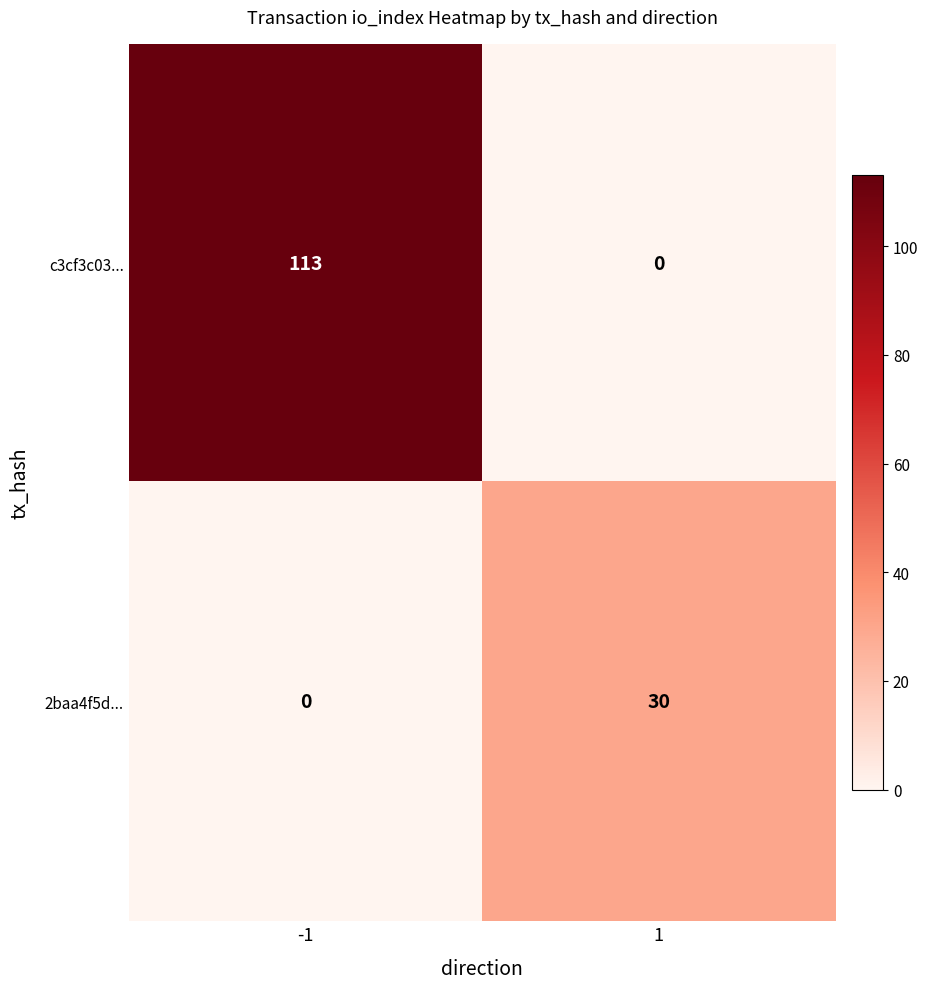

What is the highest value of the c3cf3c03... series?

113